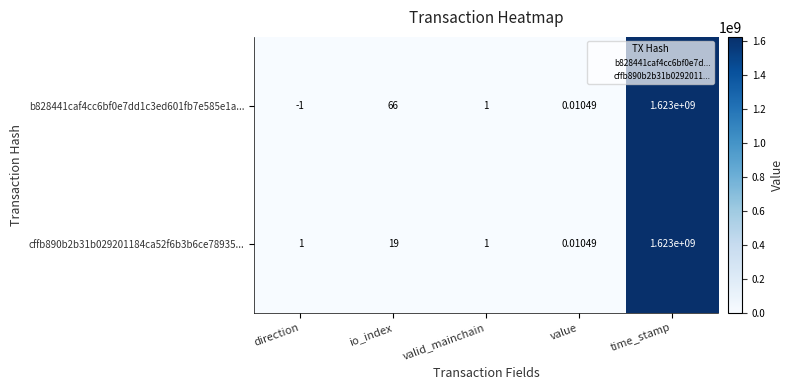

How many categories are shown in the chart?

5